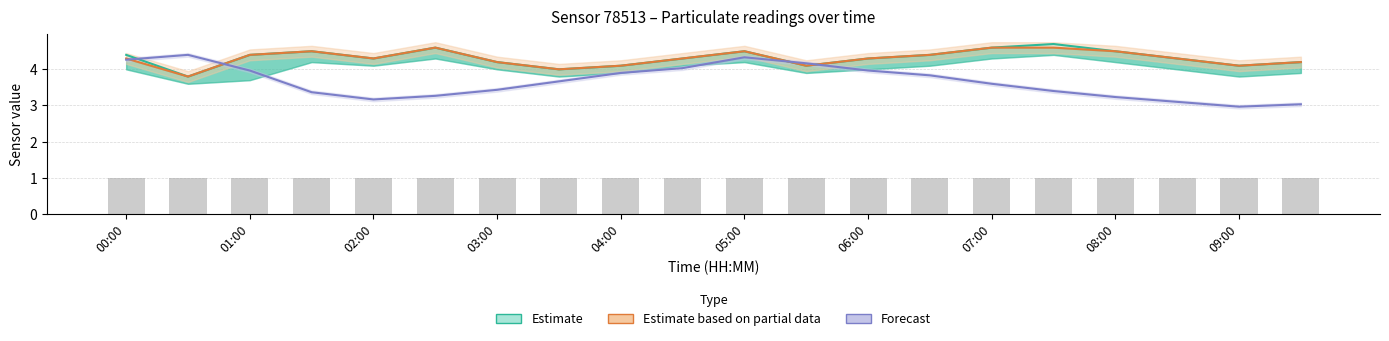

What is the minimum value for Estimate based on partial data (P2)?

3.8